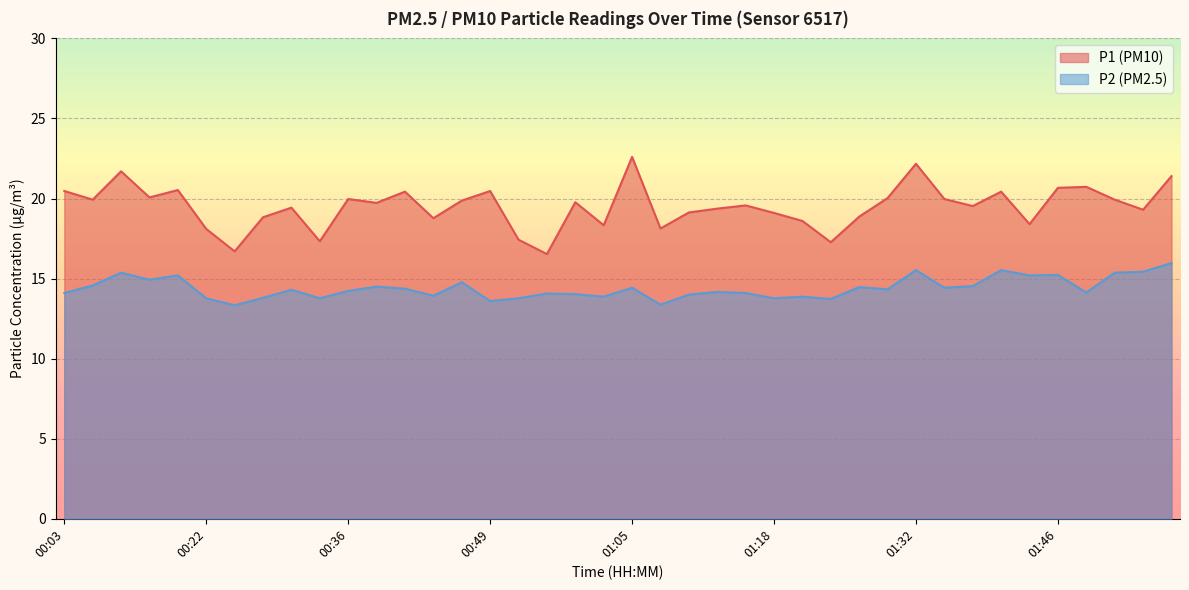

Rank the series by their maximum value, from highest to lowest.

P1 (PM10), P2 (PM2.5)